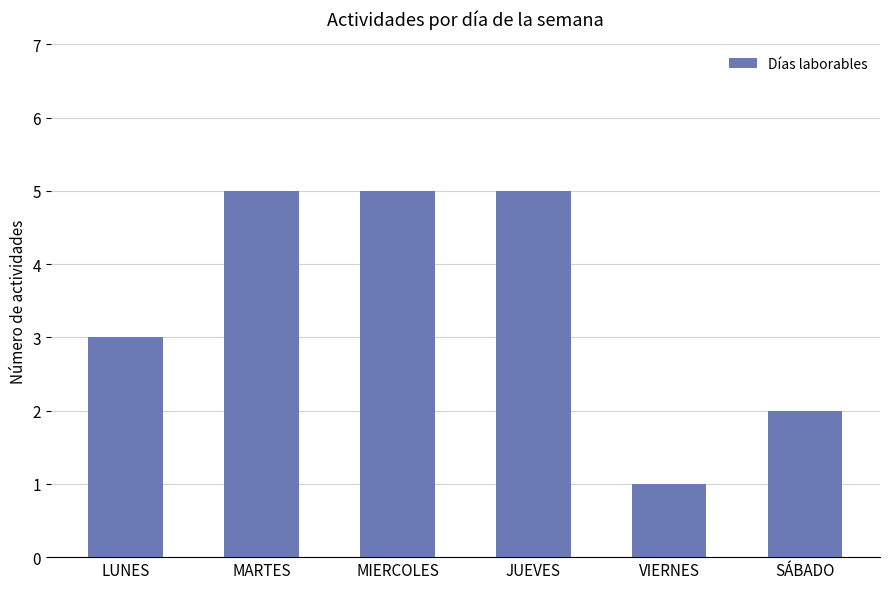

Does the chart contain stacked bars?

No